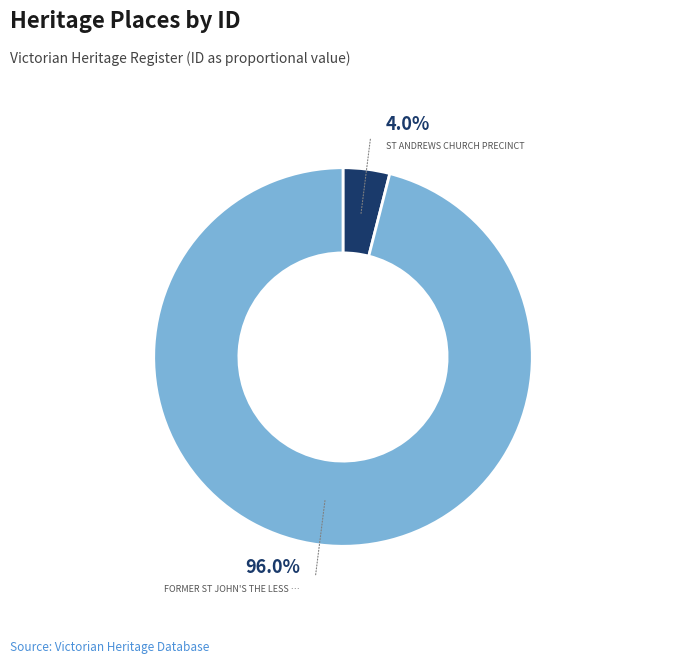

Does any single category account for the majority?

Yes